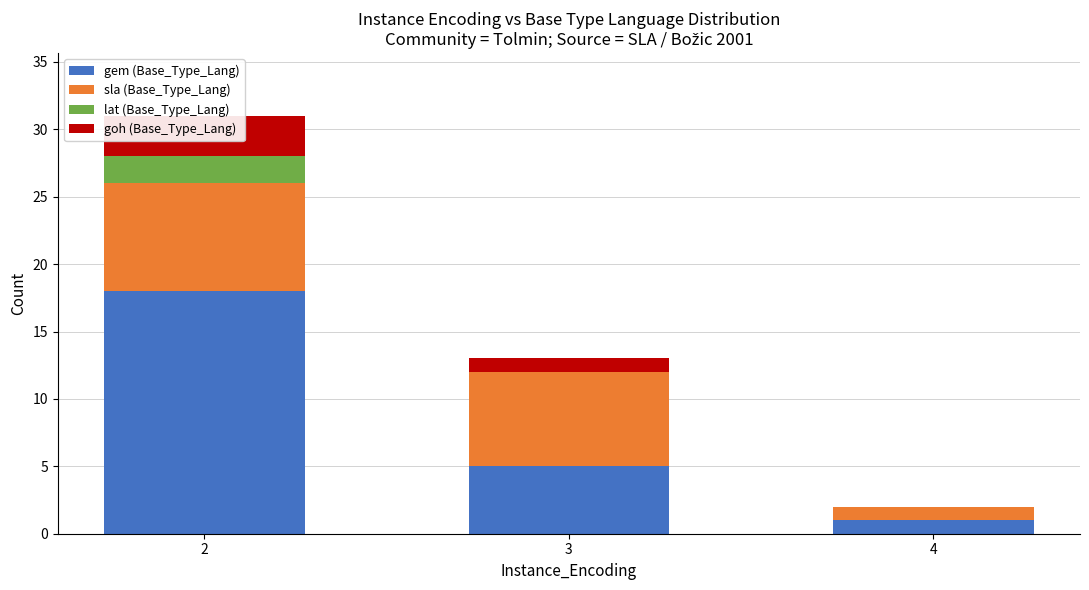

Reading left to right, transcribe all the data shown in this chart.

gem (Base_Type_Lang): 2=18	3=5	4=1
sla (Base_Type_Lang): 2=8	3=7	4=1
lat (Base_Type_Lang): 2=2	3=0	4=0
goh (Base_Type_Lang): 2=3	3=1	4=0